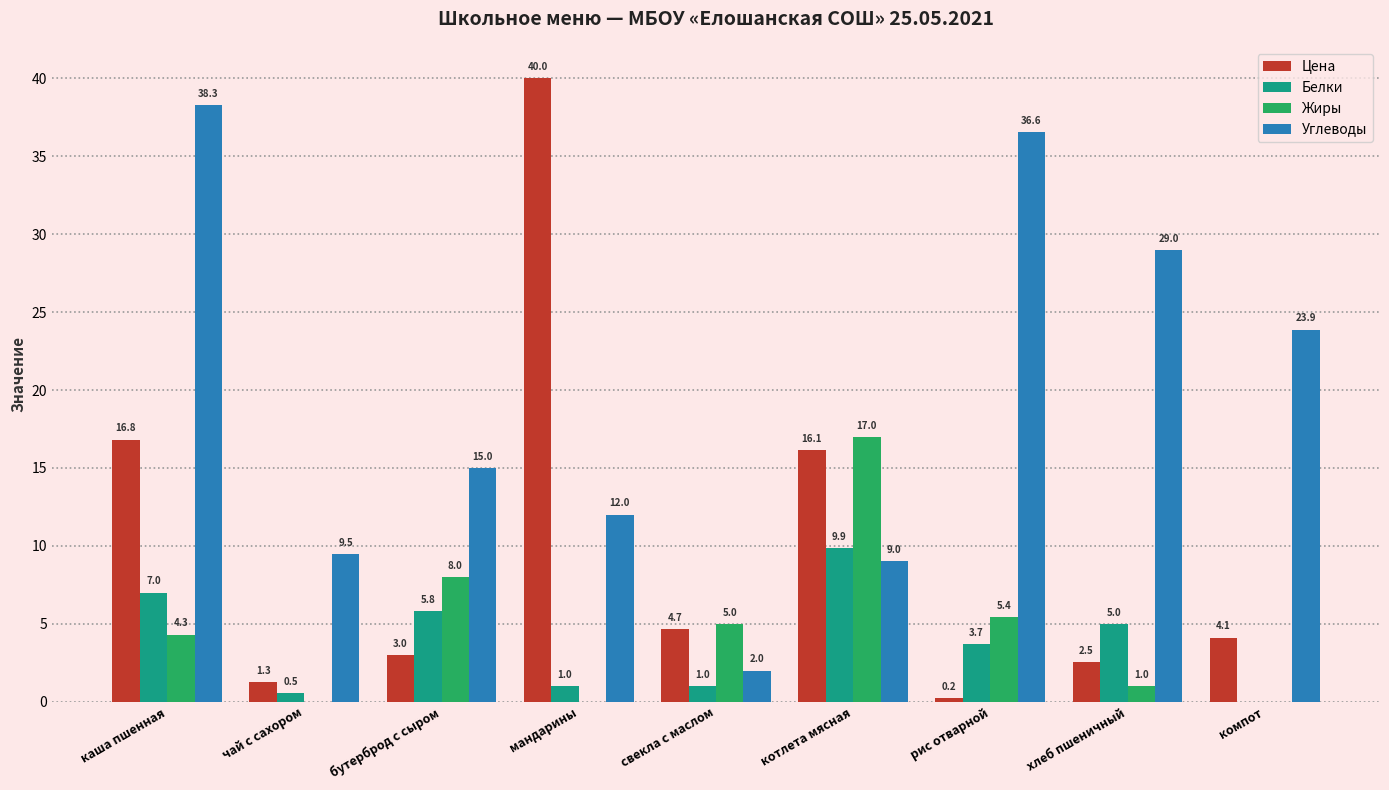

What are all the series names shown in the legend?

Цена, Белки, Жиры, Углеводы